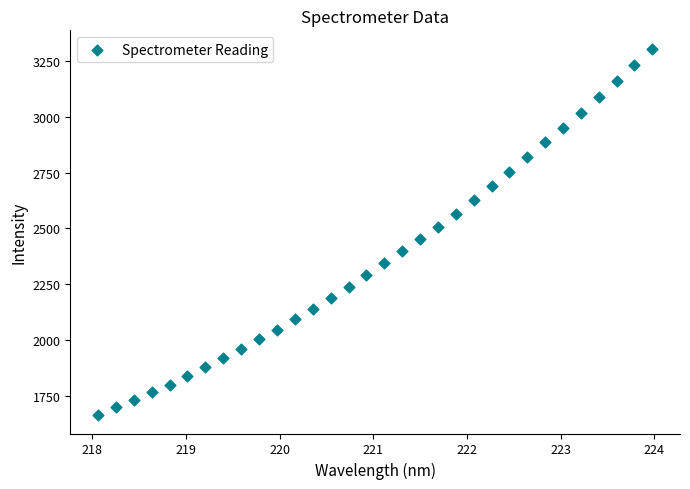

What is the range of Y values (max minus min)?

1642.7